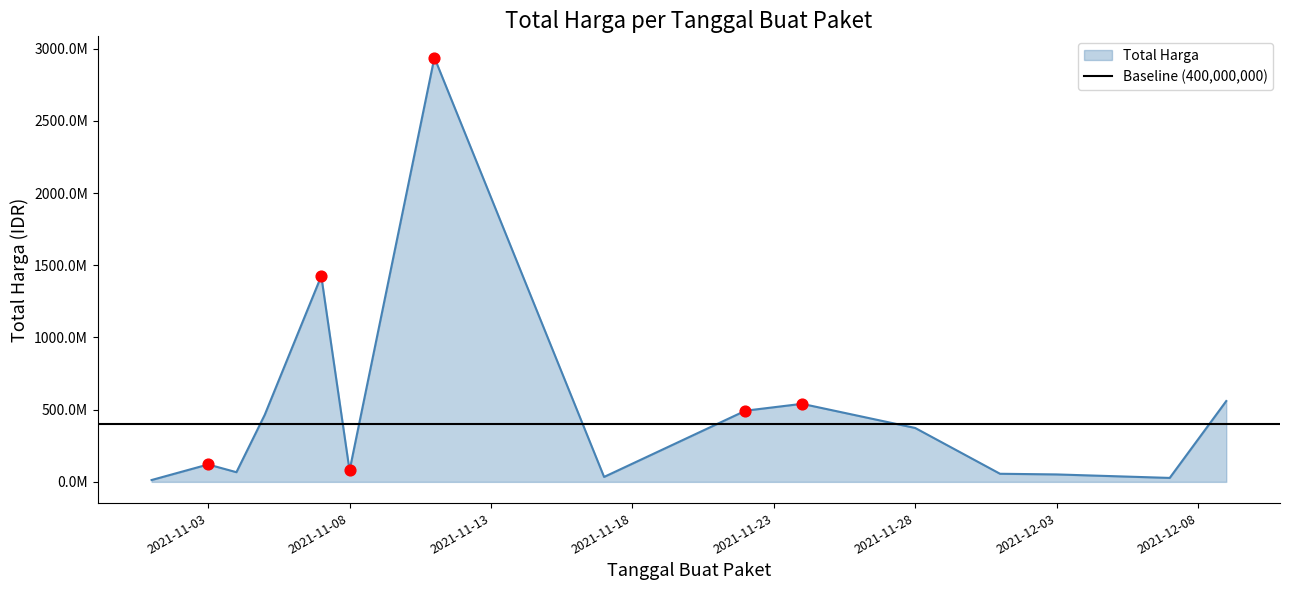

Approximately how many times larger is the value at 2021-12-07 compared to 2021-11-22?

0.1